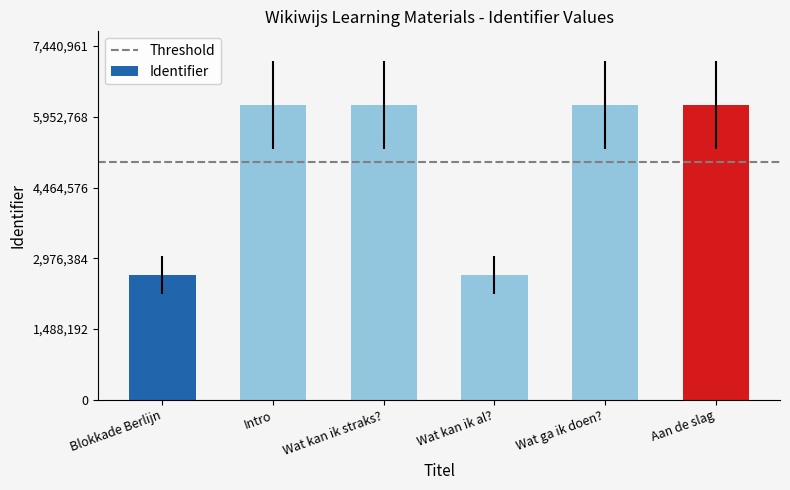

What is the greatest value displayed?

6200801